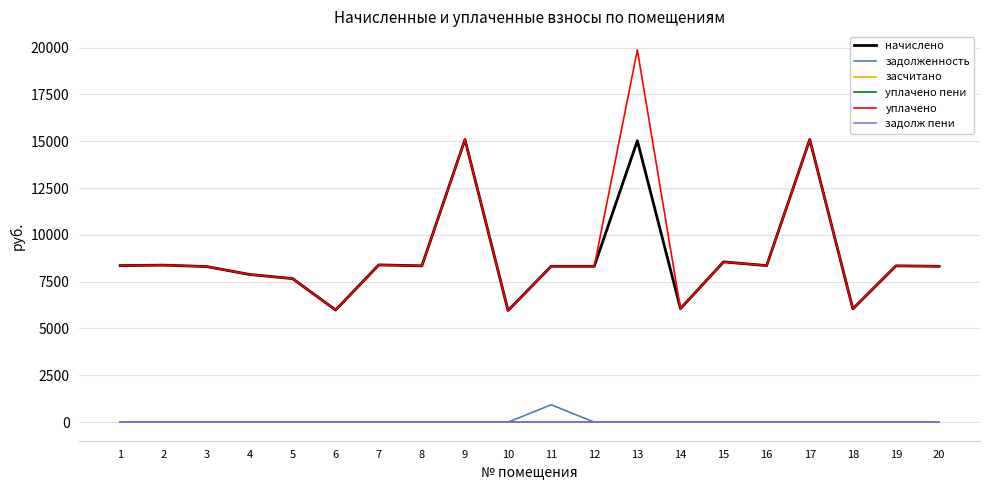

Which category has the highest value across all series?

13